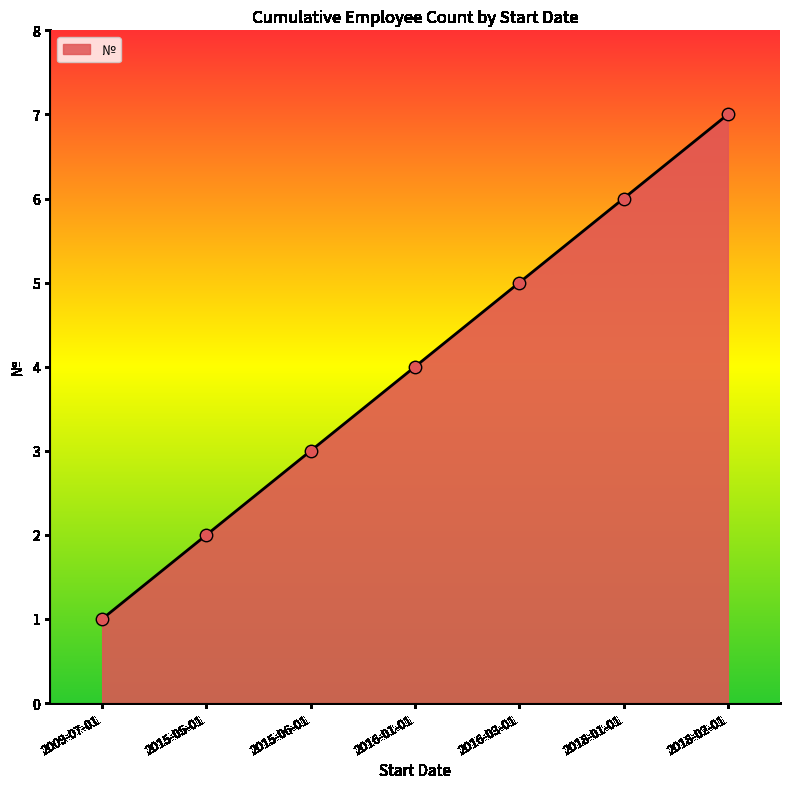

What is the change in value from 2009-07-01 to 2016-03-01?

+4